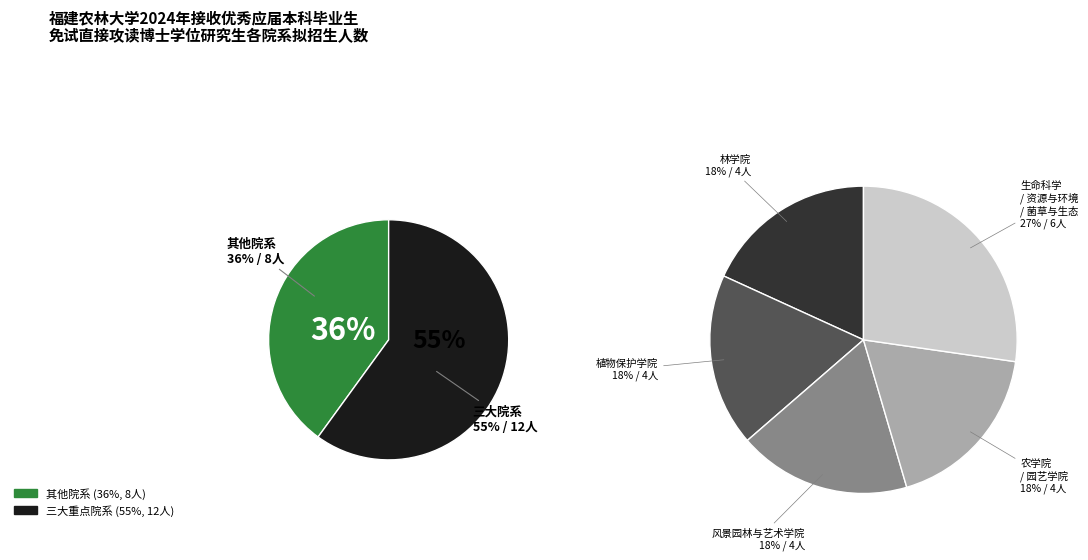

Which slice is the smallest?

农学院